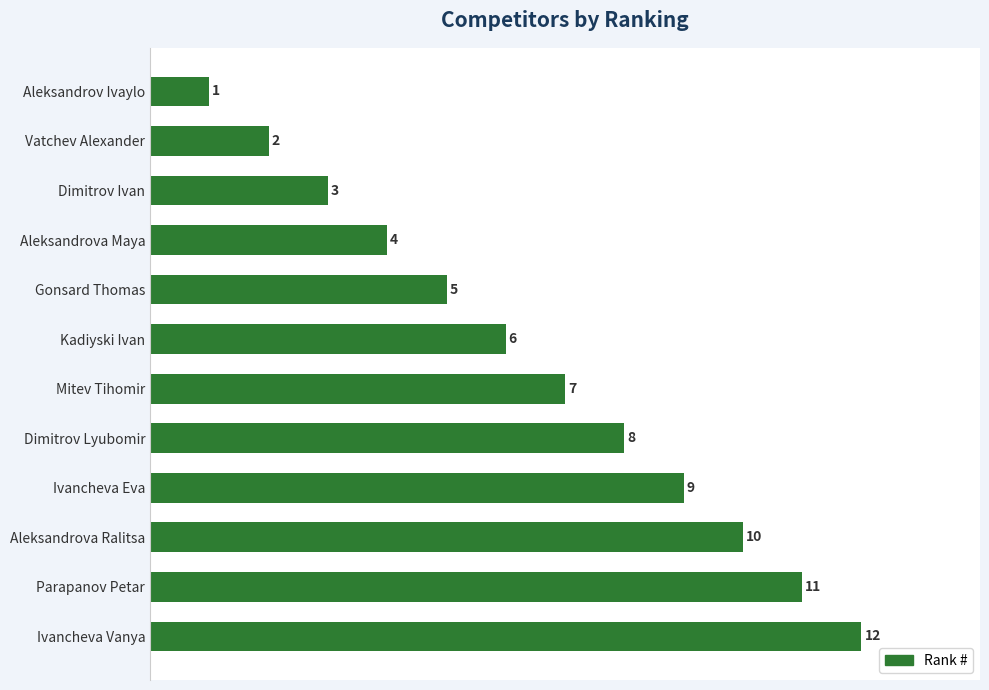

List the labels in order of value, largest first.

Ivancheva Vanya, Parapanov Petar, Aleksandrova Ralitsa, Ivancheva Eva, Dimitrov Lyubomir, Mitev Tihomir, Kadiyski Ivan, Gonsard Thomas, Aleksandrova Maya, Dimitrov Ivan, Vatchev Alexander, Aleksandrov Ivaylo